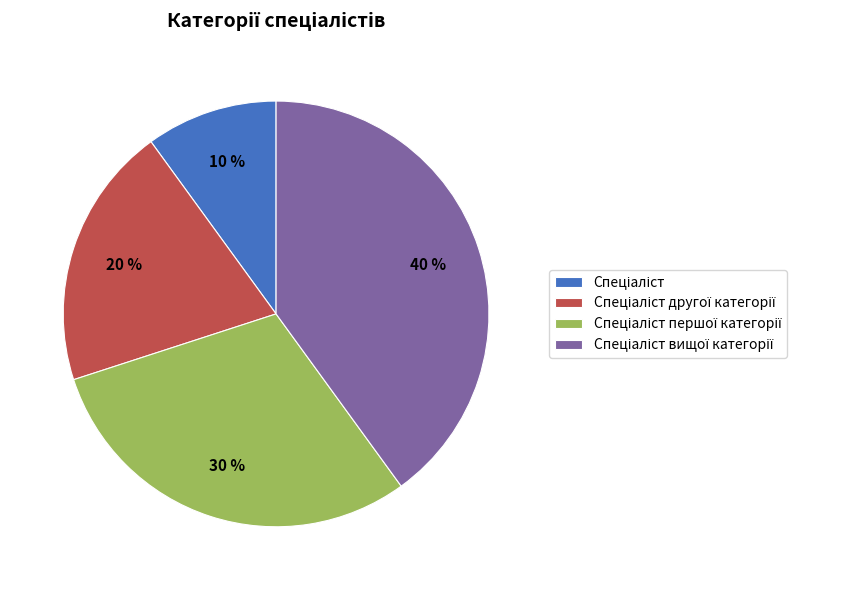

Does any single category account for the majority?

No